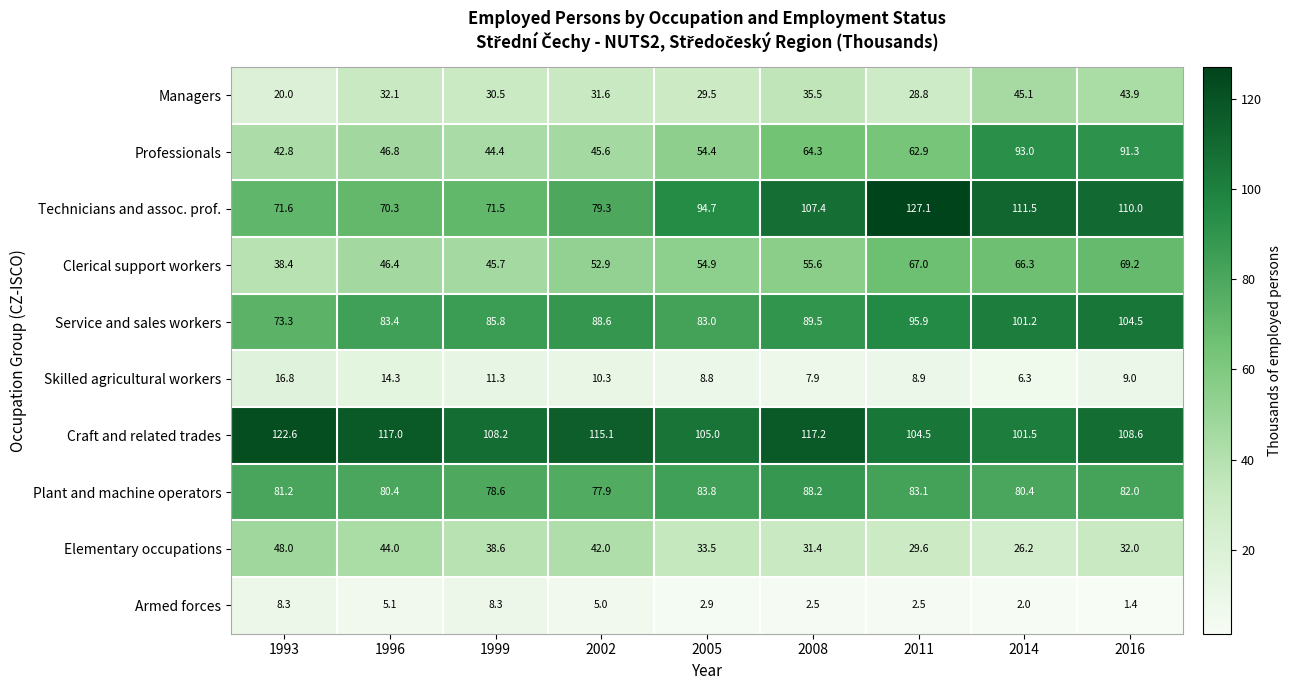

At 2002, list the series in order from smallest to largest.

Armed forces, Skilled agricultural workers, Managers, Elementary occupations, Professionals, Clerical support workers, Plant and machine operators, Technicians and assoc. prof., Service and sales workers, Craft and related trades